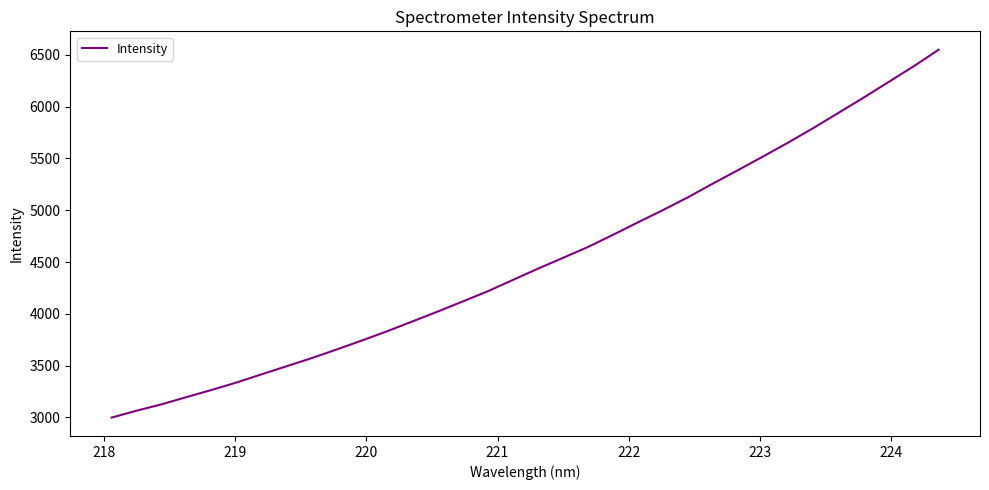

What is the maximum value shown in the chart?

6550.2